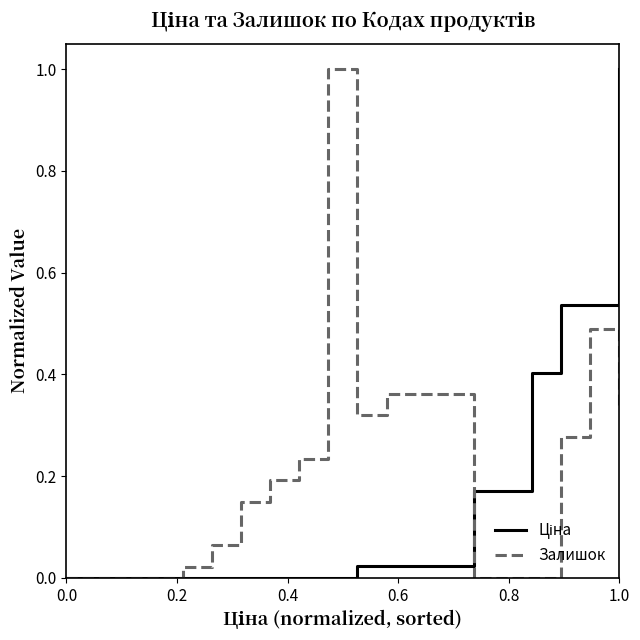

Which series has the largest total across all categories?

Залишок